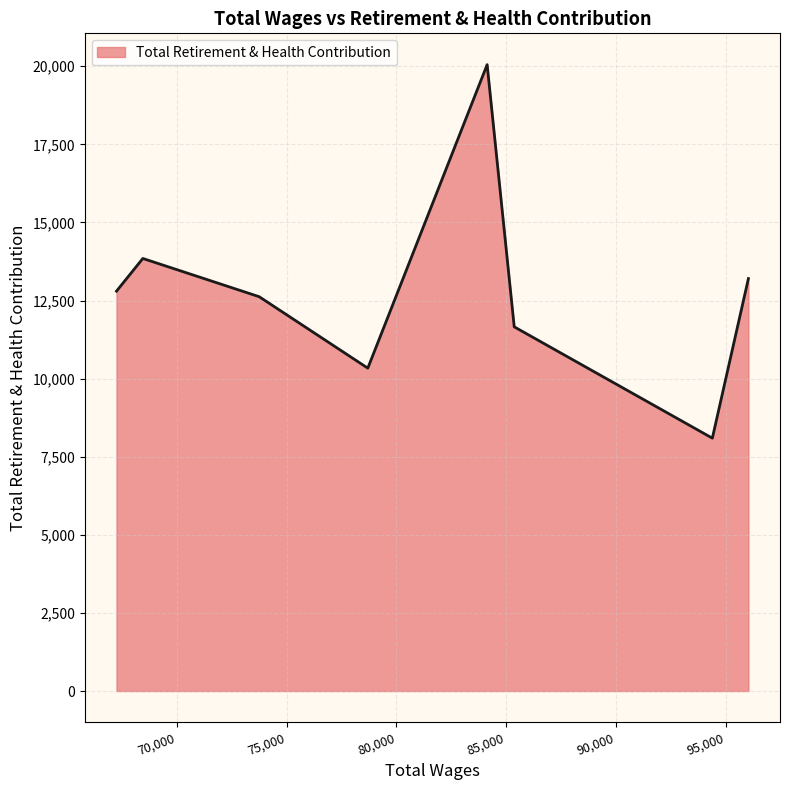

What is the difference between the second highest and second lowest values?

3511